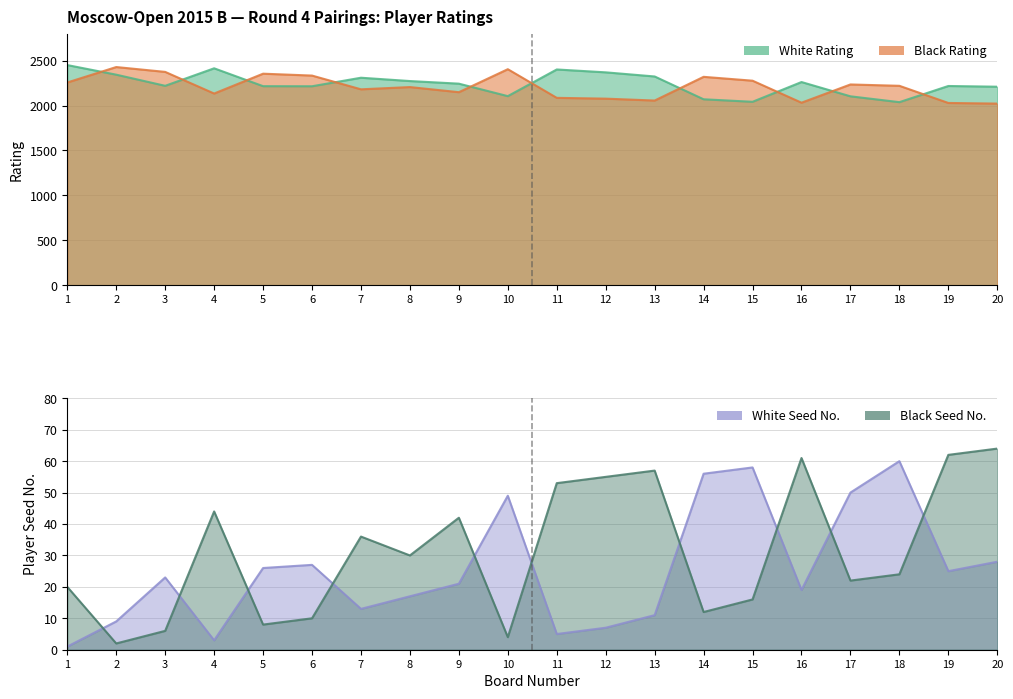

Where is Black No. (col_11) nearest to the value 33?

7